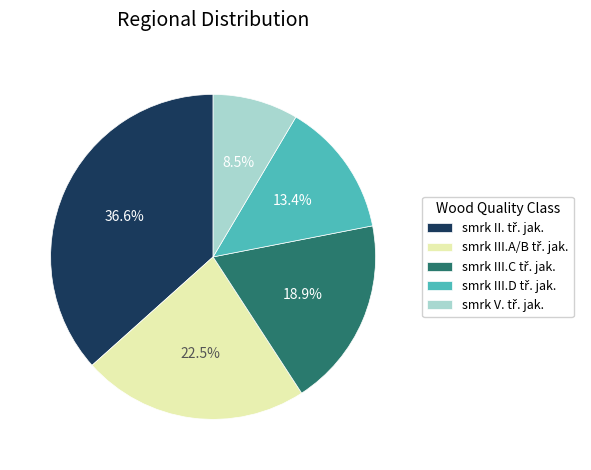

Does any single category account for the majority?

No